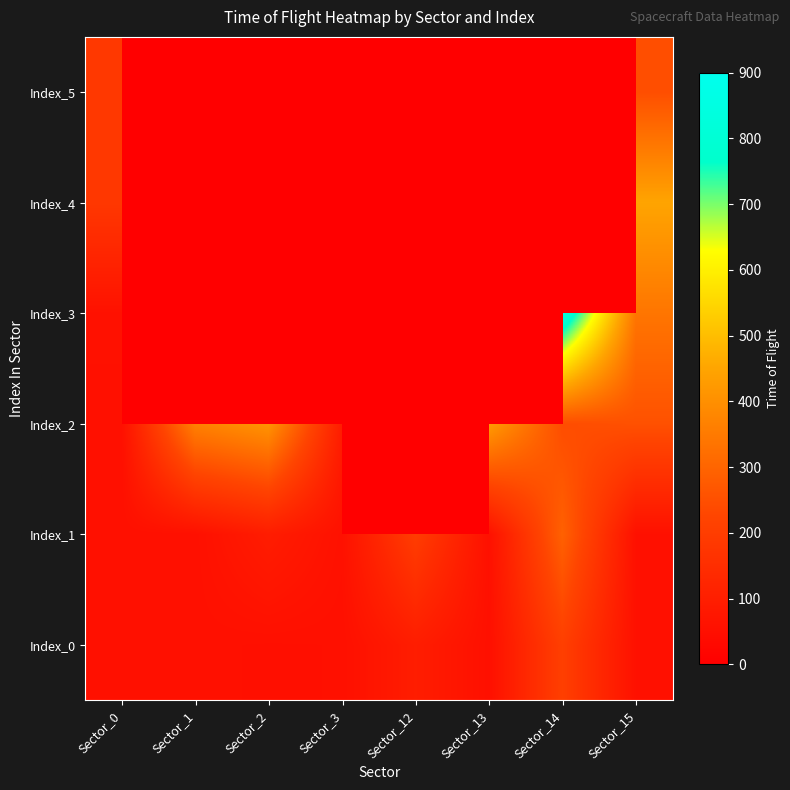

Which series changed the most between Sector_12 and Sector_13?

Index_1